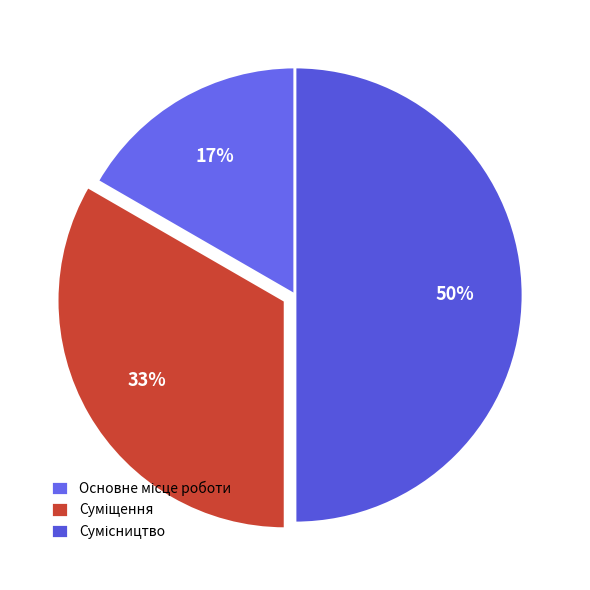

Which category has the biggest portion of the pie?

Сумісництво